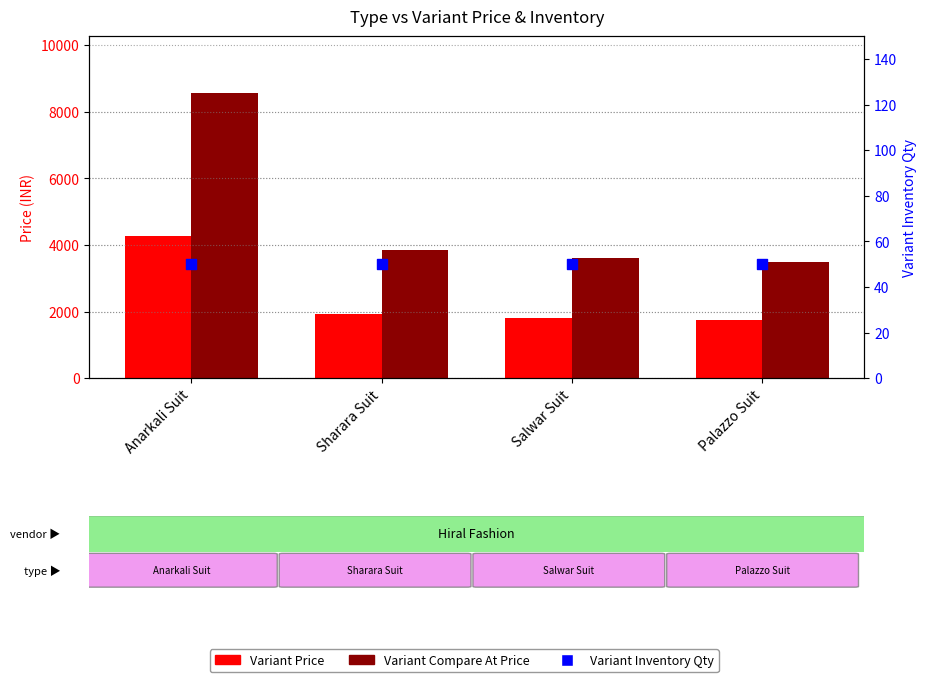

At which category is the sum across all series the highest?

Anarkali Suit